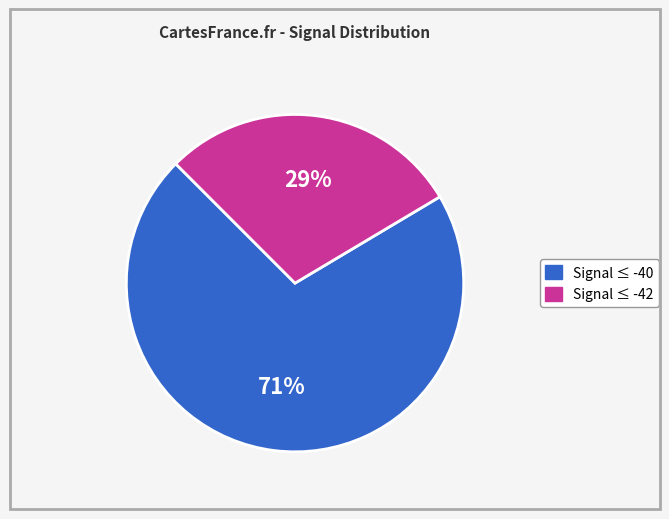

Is there a majority slice in this chart?

Yes